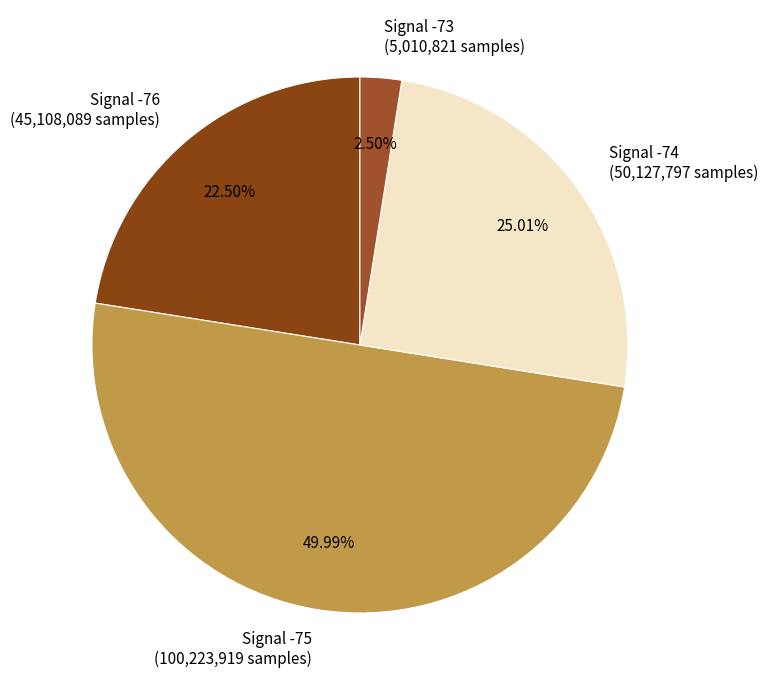

Count the number of slices in the pie.

4